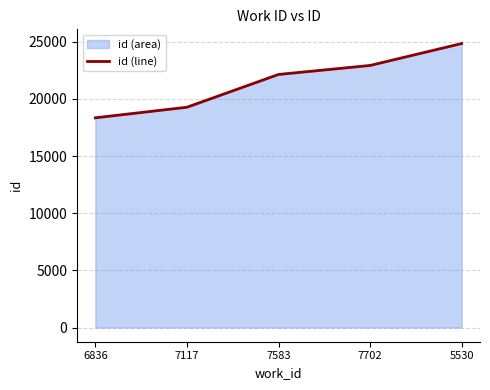

The value at 5530 is 38390. True or false?

False